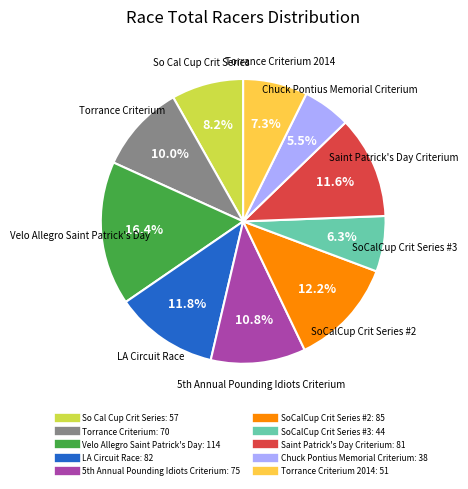

Does any single category account for the majority?

No